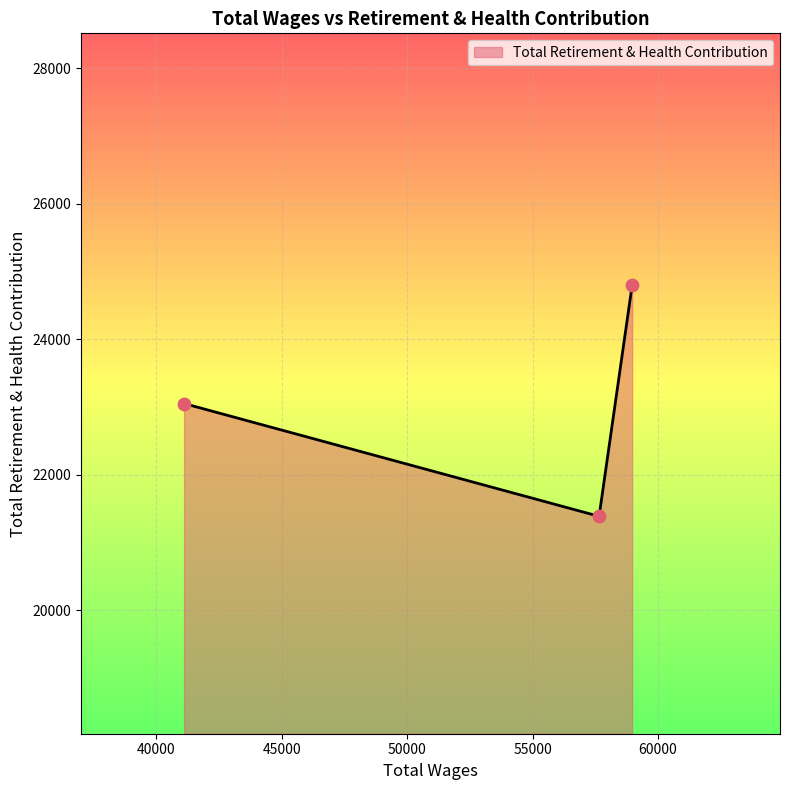

What is the greatest value displayed?

24795